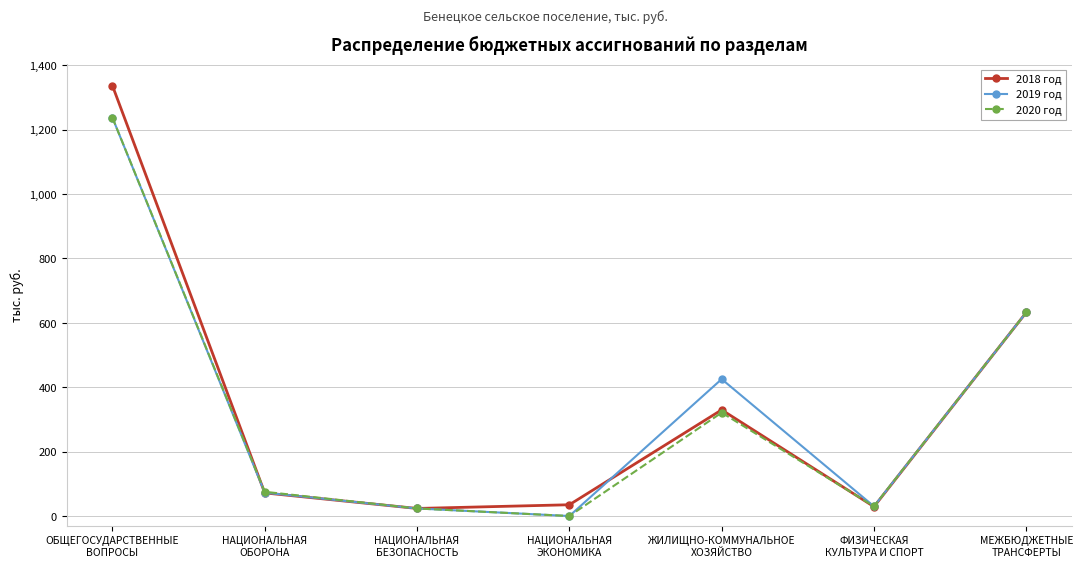

What position from the right is ОБЩЕГОСУДАРСТВЕННЫЕ
ВОПРОСЫ?

7